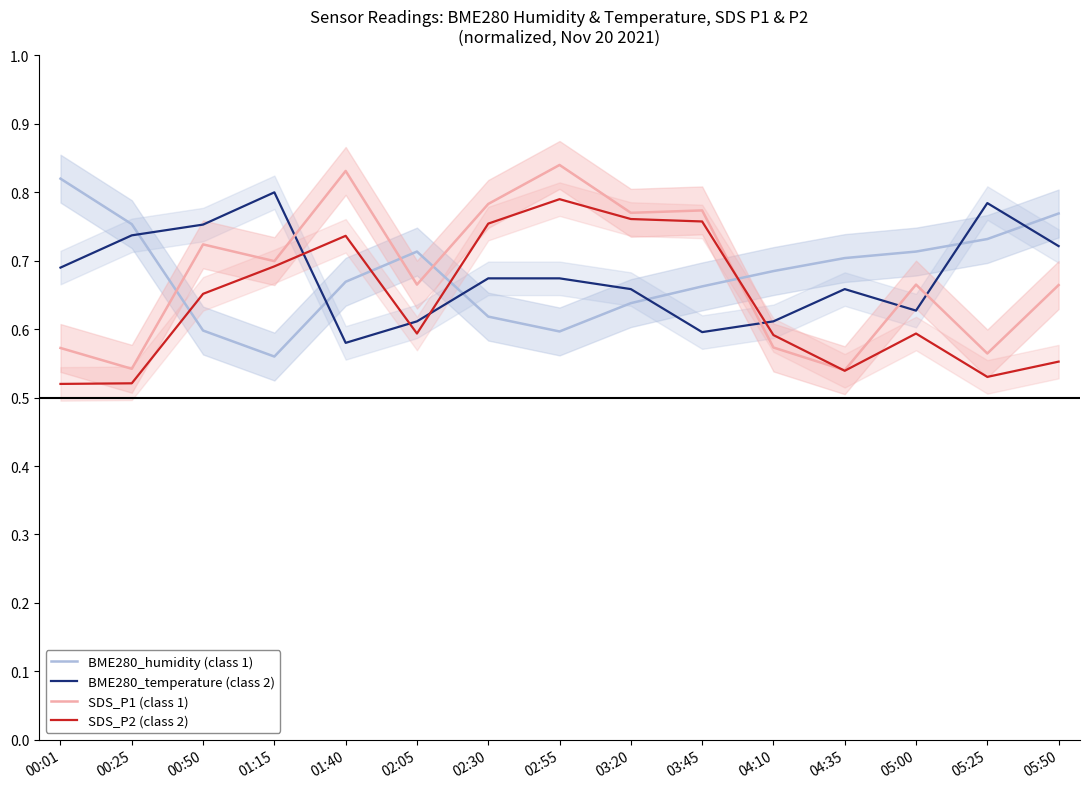

How many interior local valleys does the BME280_humidity (class 1) series have?

2